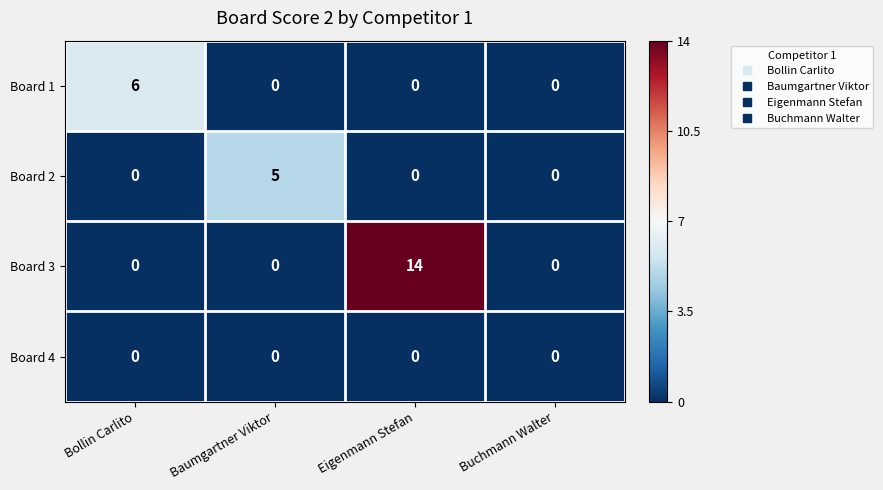

At which category is the sum across all series the highest?

Eigenmann Stefan